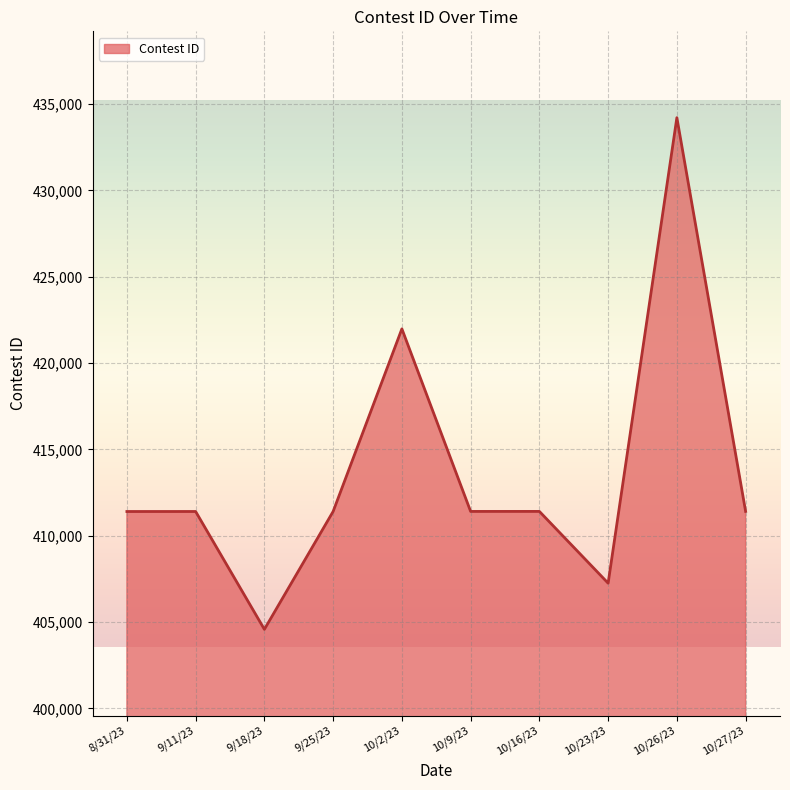

Read the value at 9/11/23.

411398